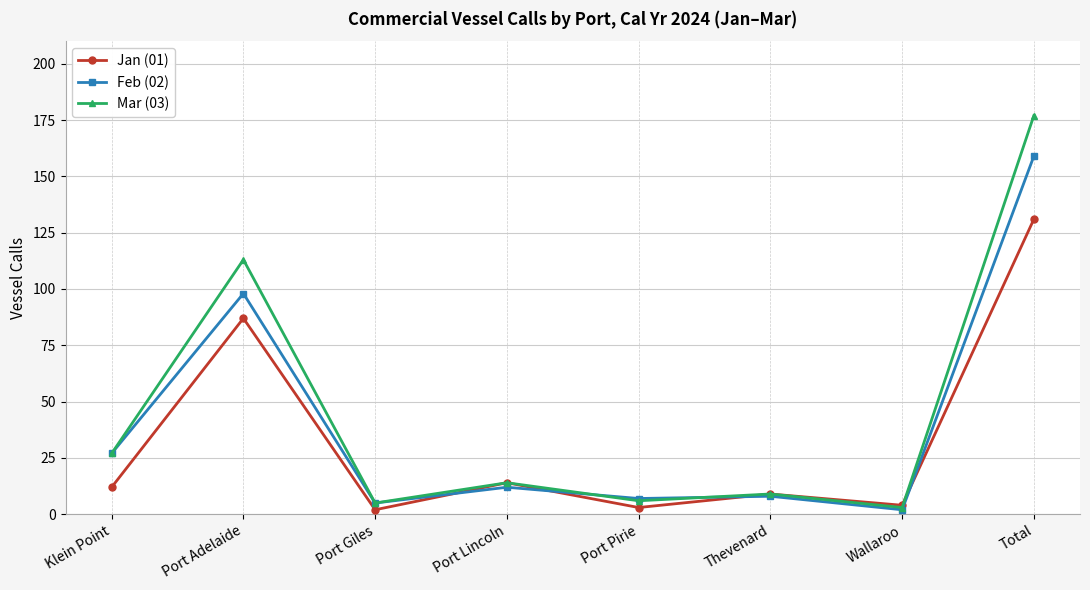

List the series in order of their peak value, lowest first.

Jan (01), Feb (02), Mar (03)